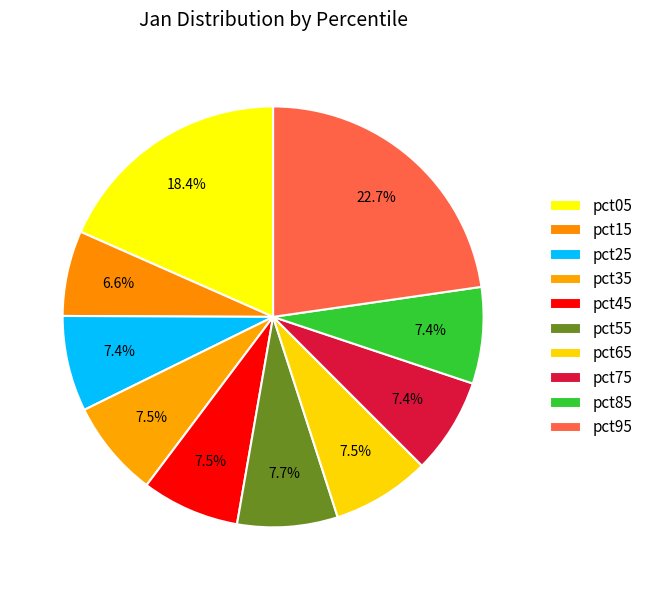

Is it true that pct95 is 23% of the pie?

True